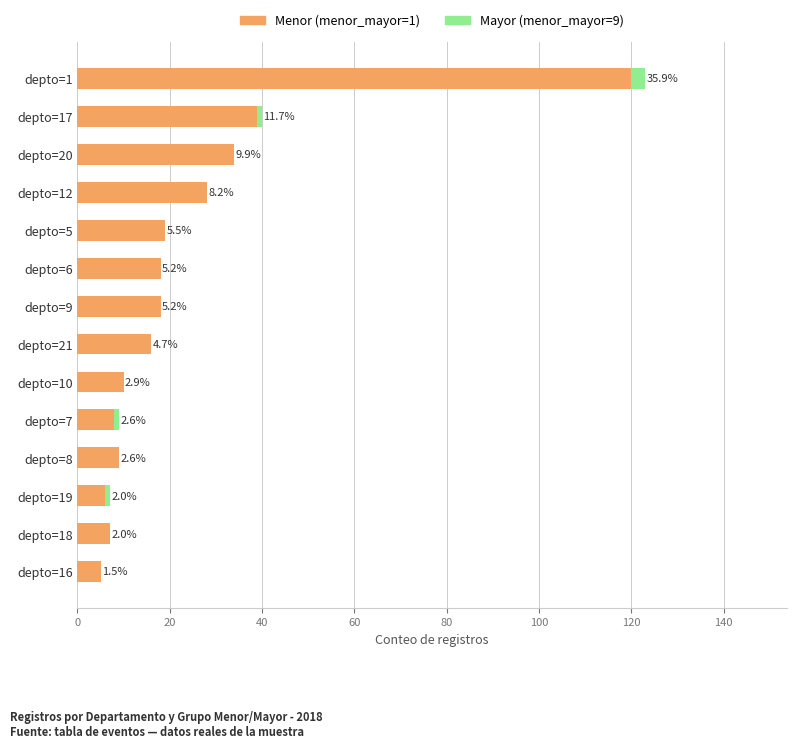

What are all the series names shown in the legend?

Menor (menor_mayor=1), Mayor (menor_mayor=9)